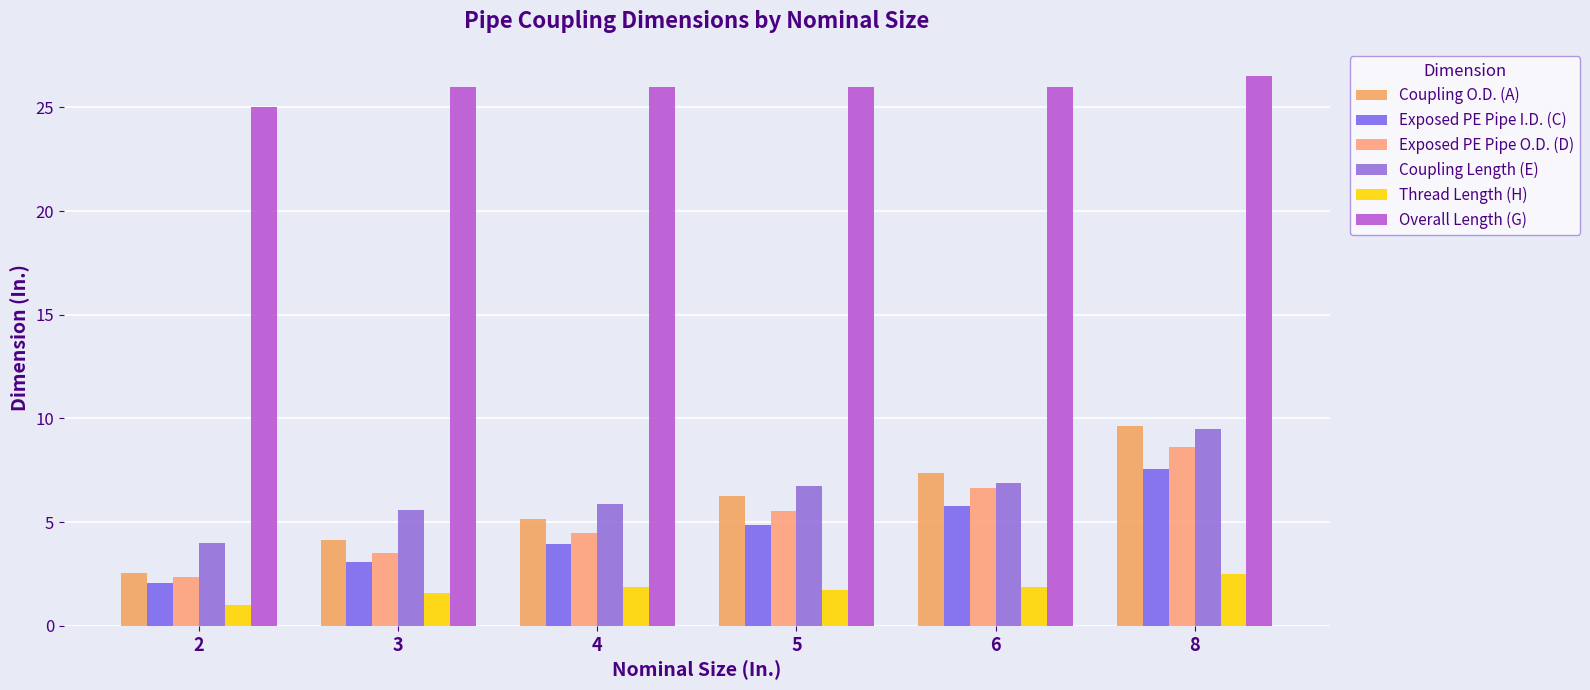

At which label does Coupling Length (E) reach its minimum?

2